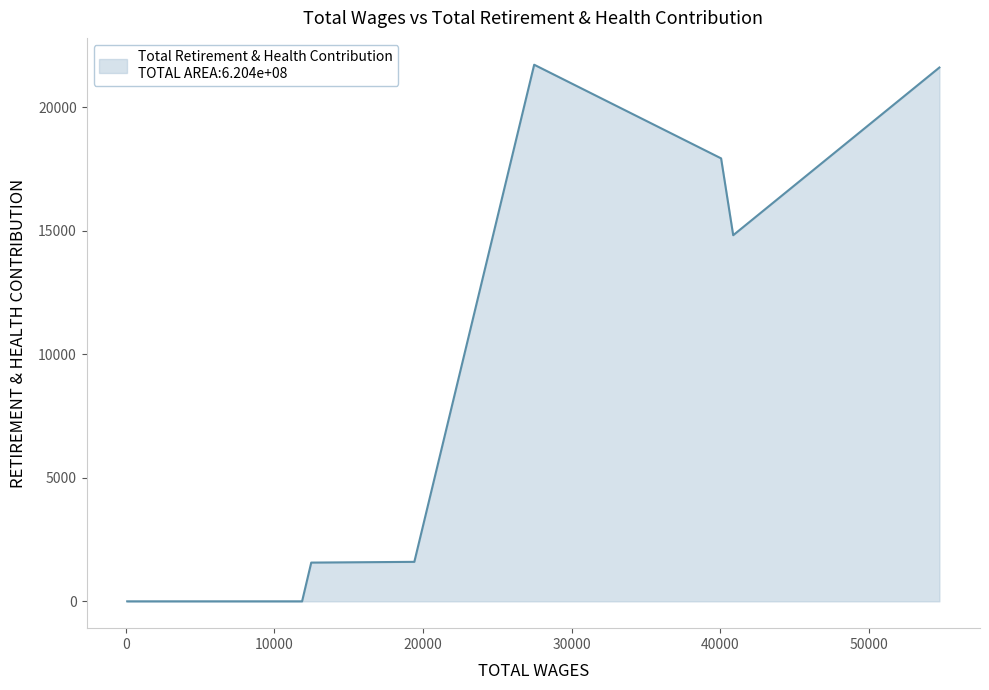

What is the greatest value displayed?

21717